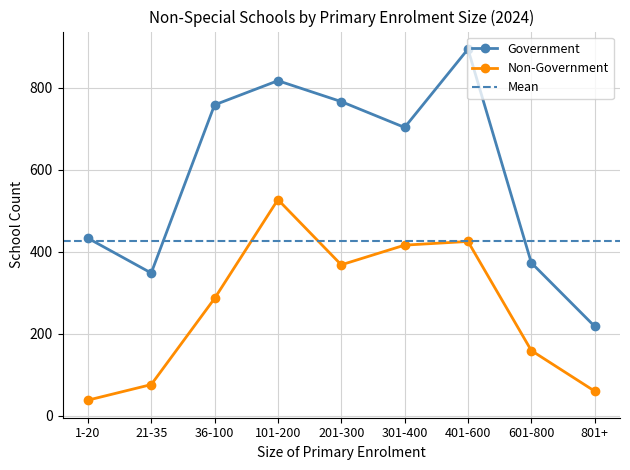

Which series has the largest range (max minus min)?

Government